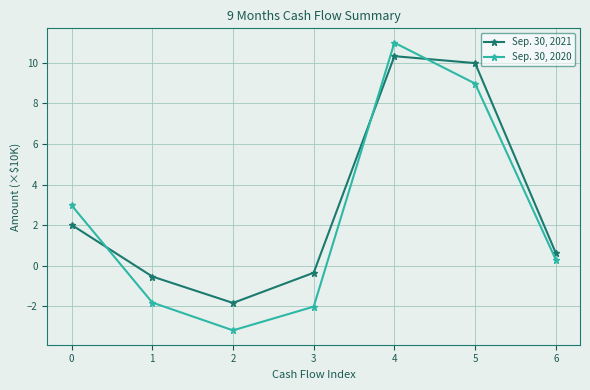

How many values in Sep. 30, 2020 are below zero?

3